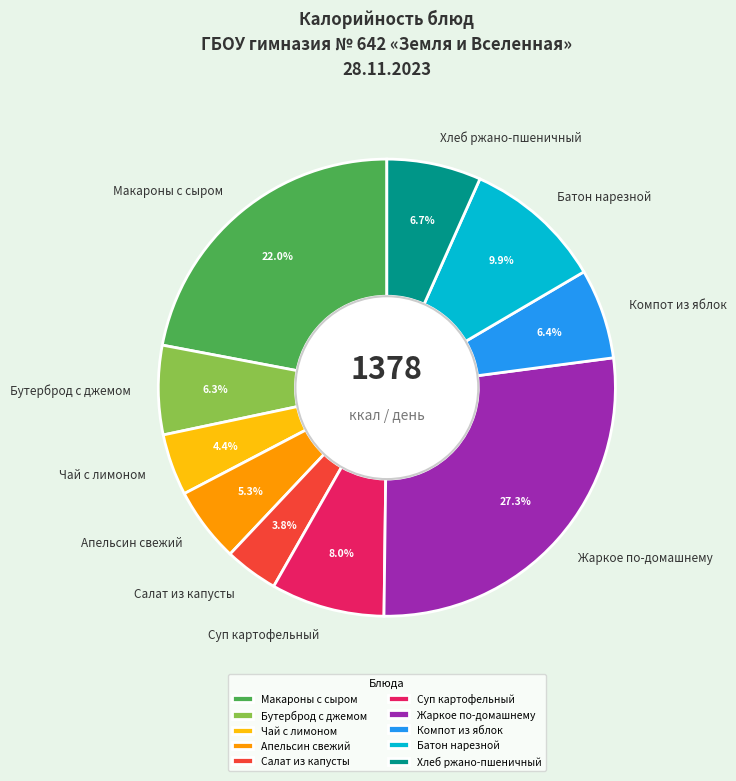

Approximately how many times larger is the value at Батон нарезной compared to Суп картофельный?

1.2